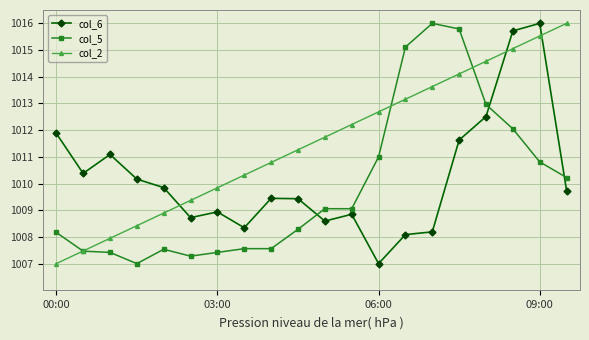

What is the minimum value shown in the chart?

1007.0